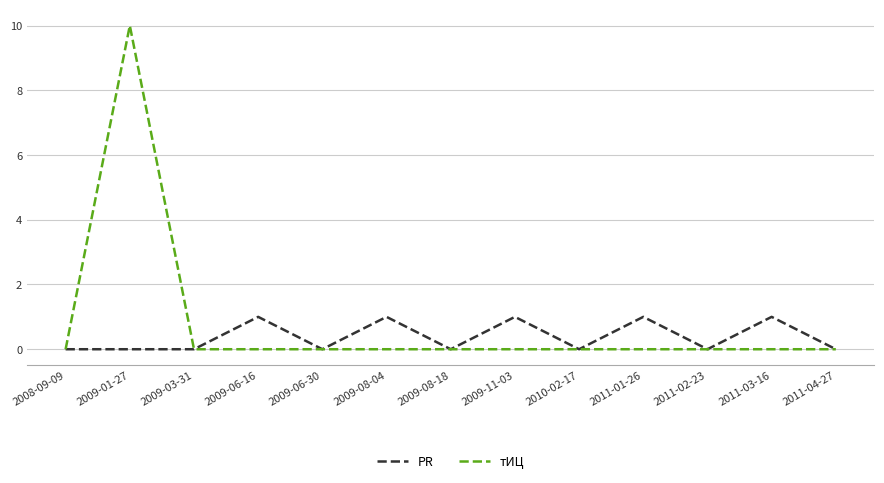

At which category is the sum across all series the highest?

2009-01-27